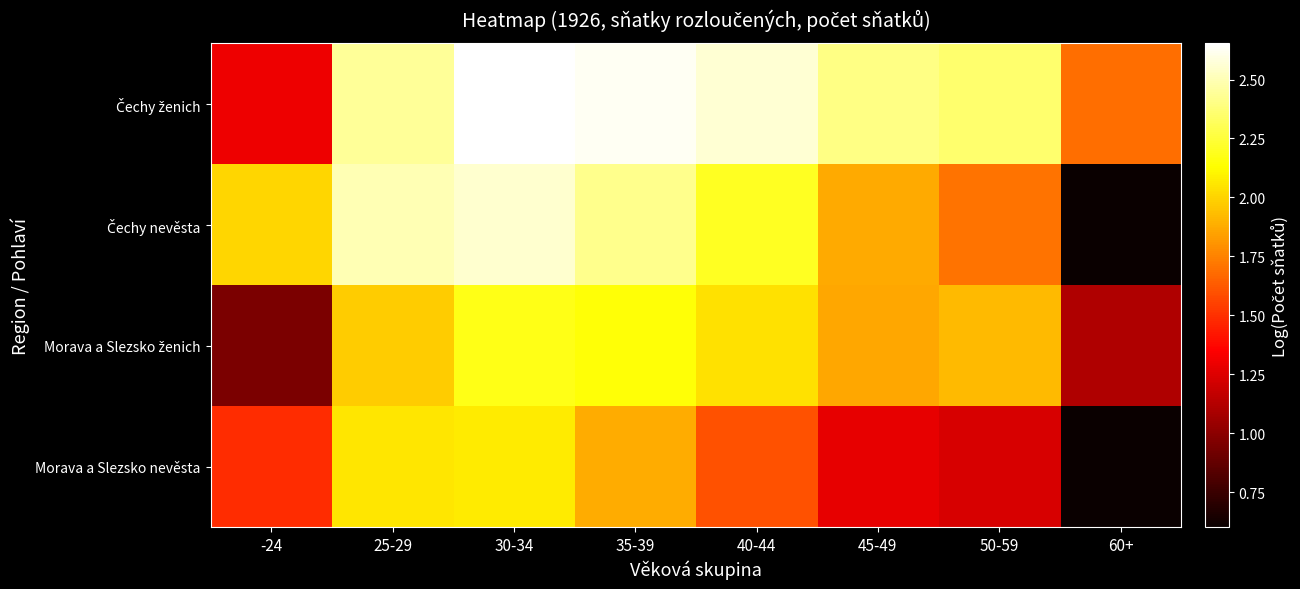

At which category is the sum across all series the highest?

30-34